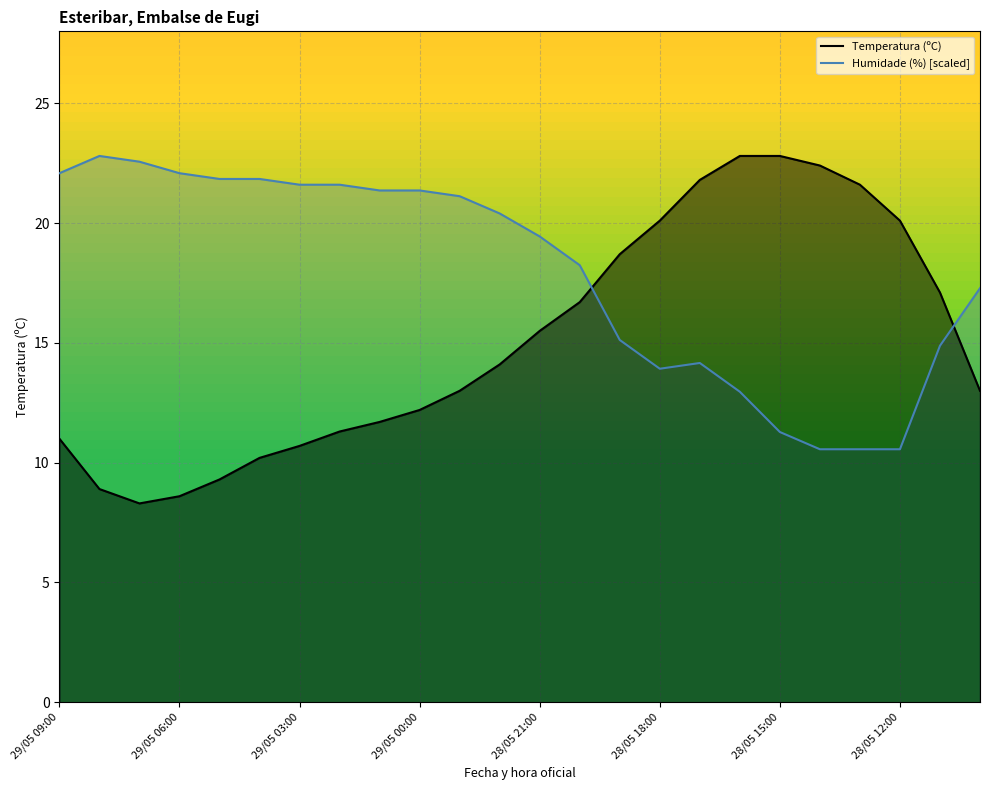

How many data points in Temperatura (ºC) are less than 14?

12